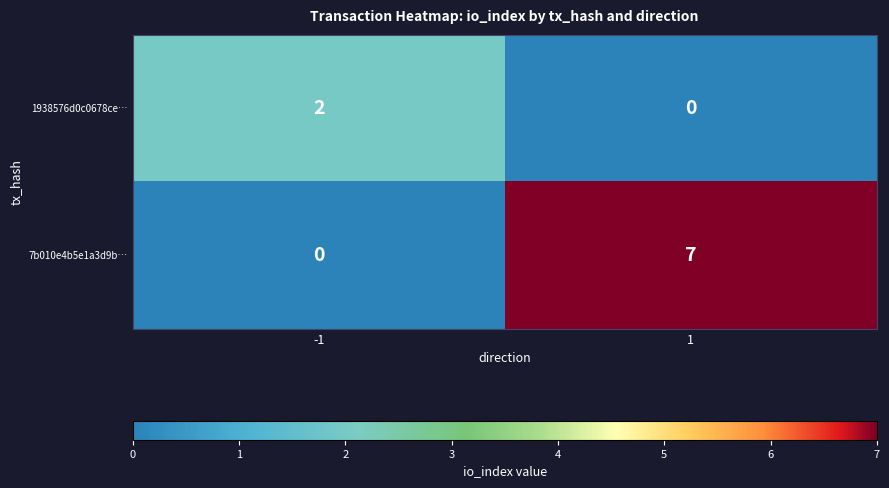

Rank the series at -1 from lowest to highest value.

7b010e4b5e1a3d9b…, 1938576d0c0678ce…